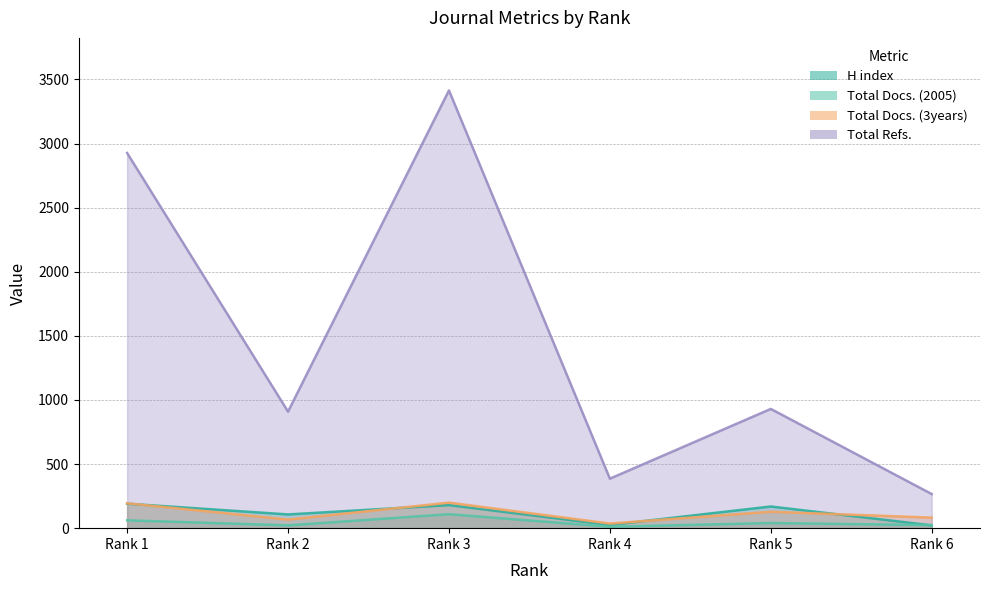

In Total Refs., how many points are higher than both neighbors (excluding endpoints)?

2